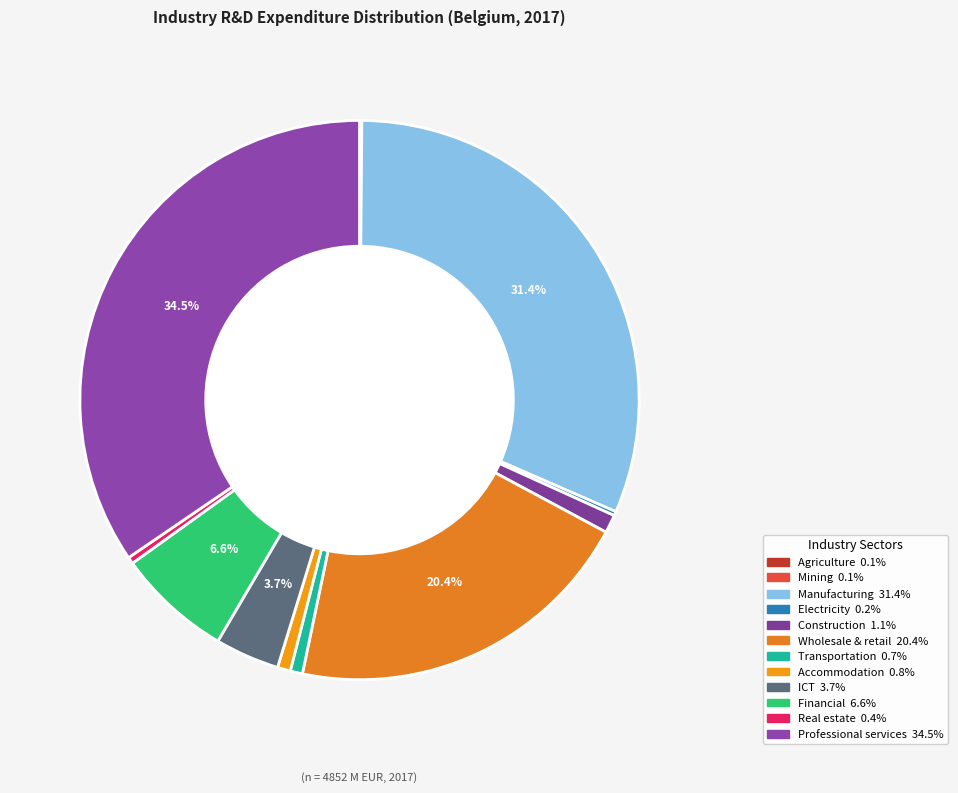

Which slice is the largest?

Professional, scientific, technical